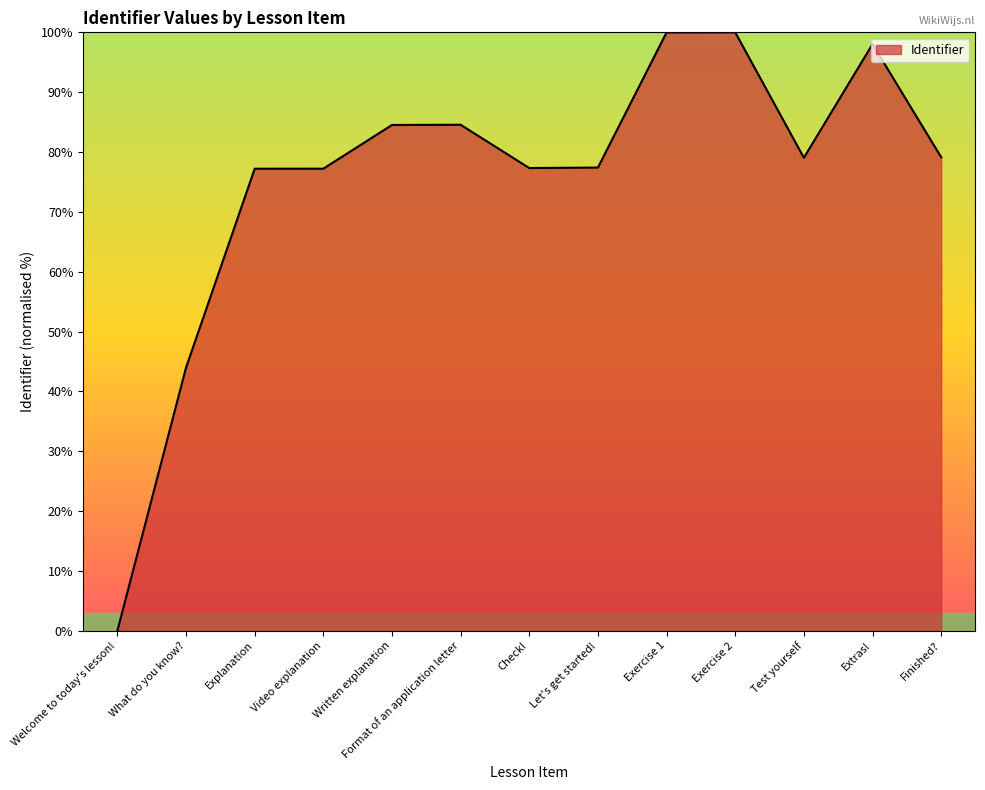

Which label corresponds to the smallest value in the chart?

Welcome to today's lesson!